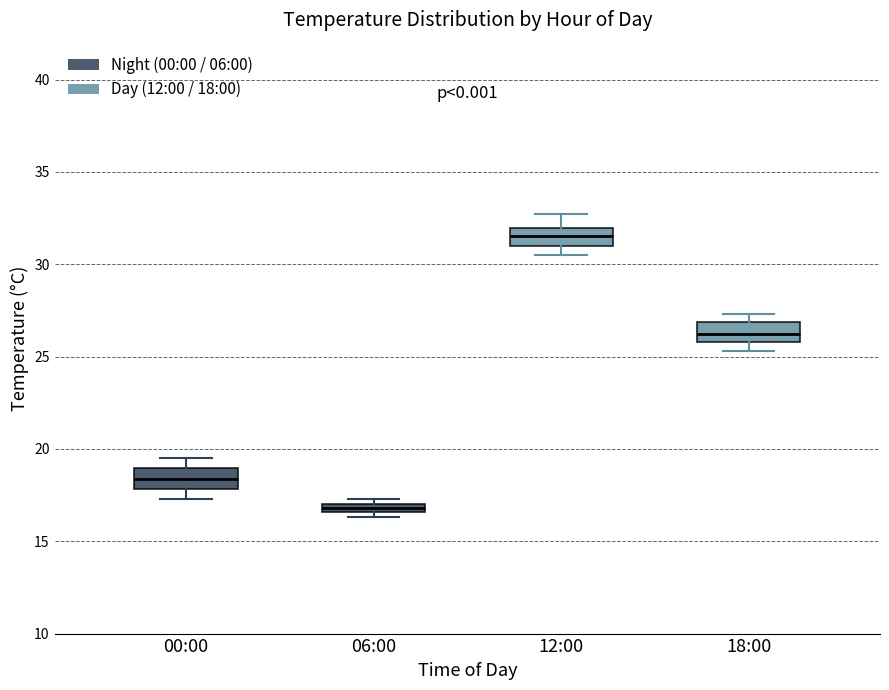

Which box has the highest median line?

12:00